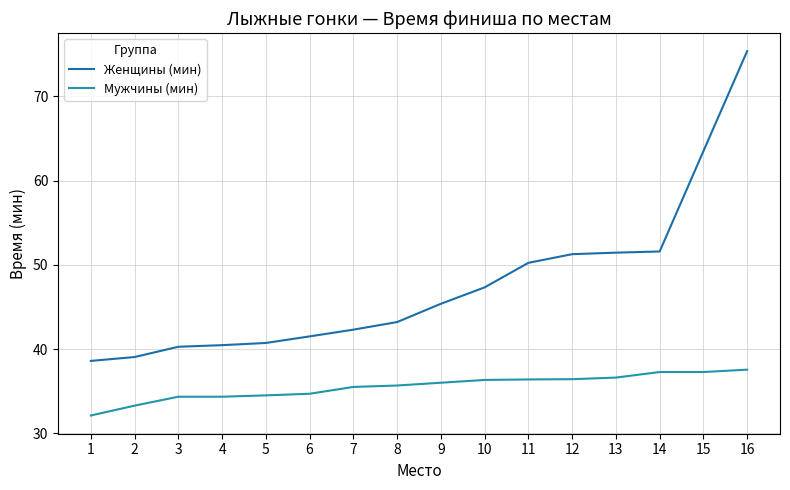

The Мужчины (мин) series shows 36.3 at 10. True or false?

True